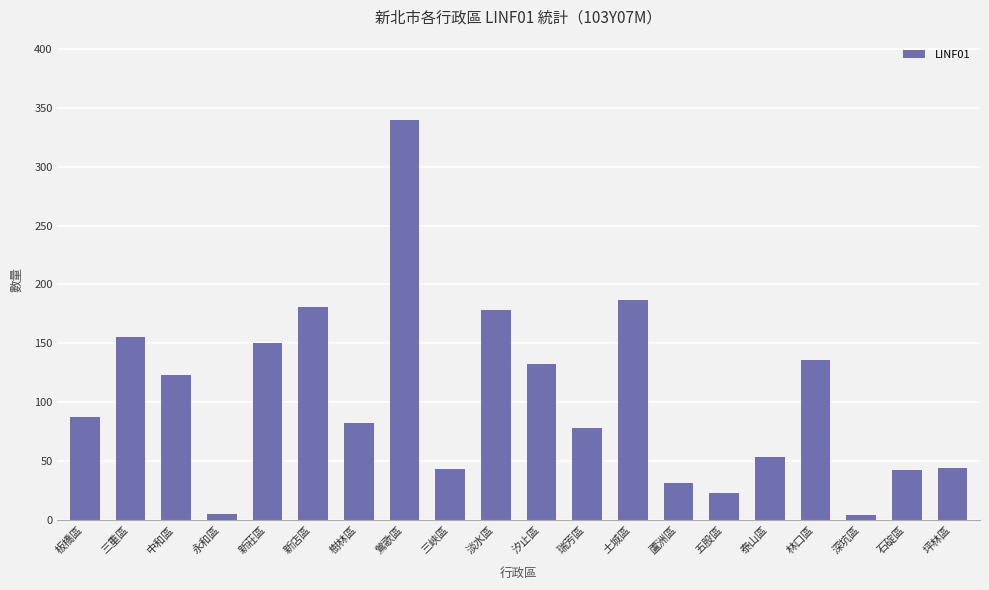

What is the ratio of the value at 林口區 to the value at 樹林區?

1.7